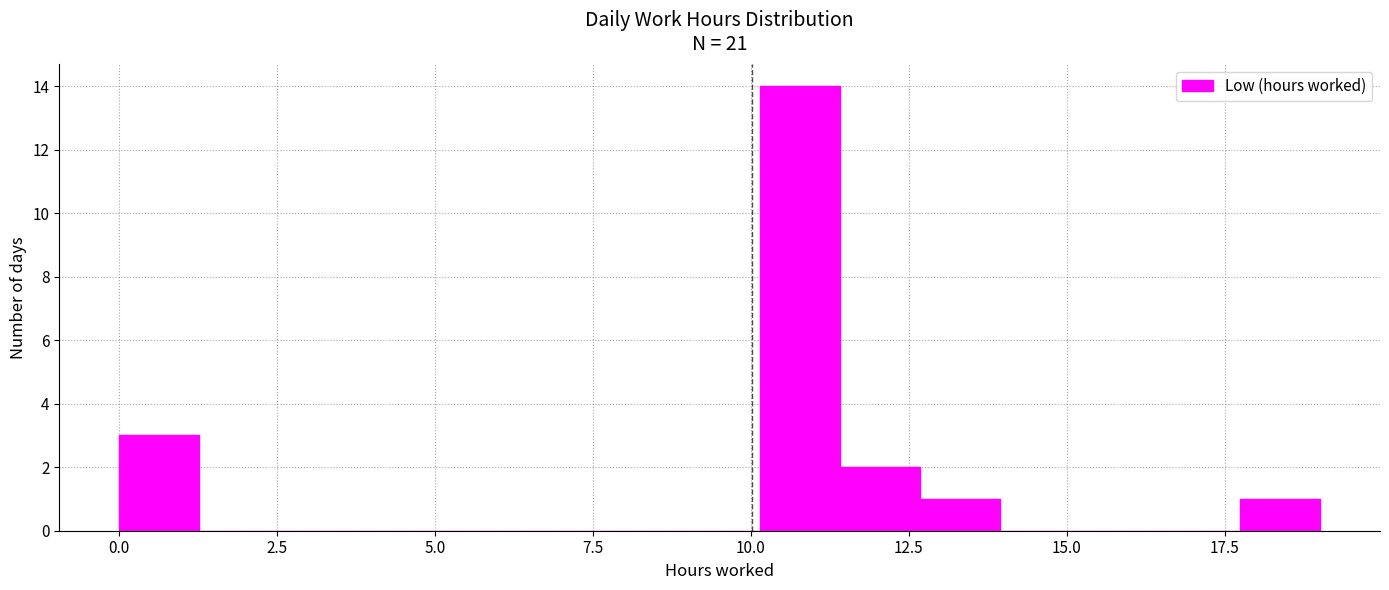

Around what value on the x-axis is the tallest bar? Give the approximate position of its centre, as read against the axis.

11.0